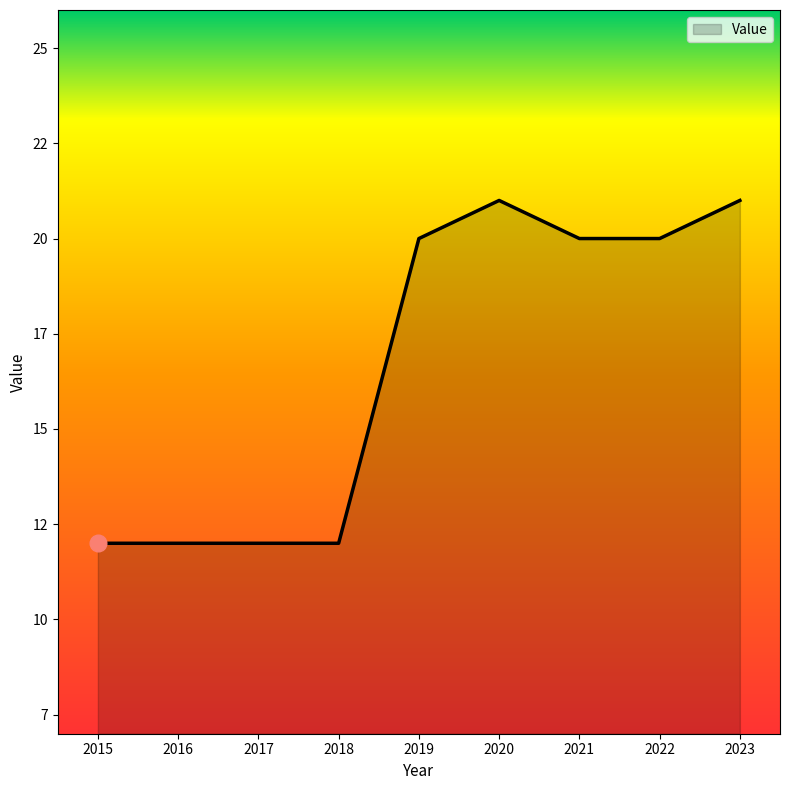

True or false: the data shows 12 at 2018.

True